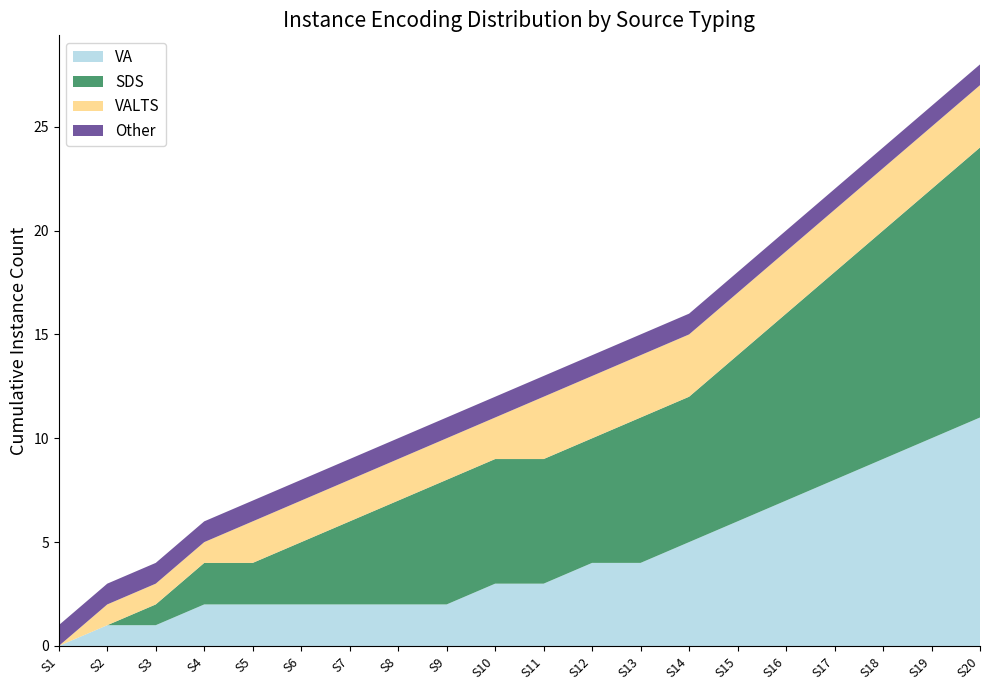

What is the highest value of the VA series?

11